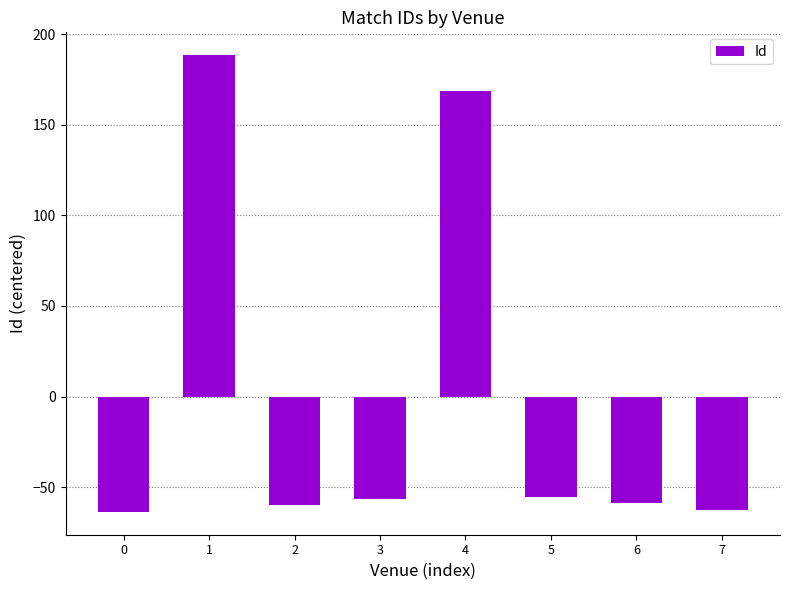

How many distinct data groups are displayed?

1